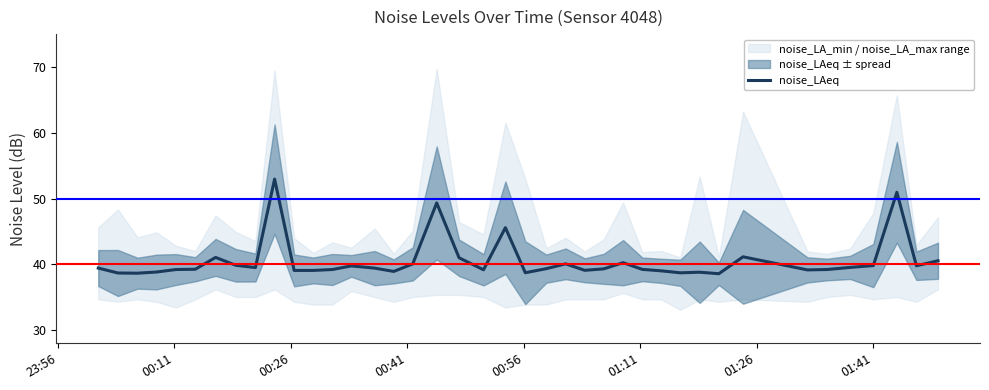

What is the highest value of the noise_LAeq series?

53.0